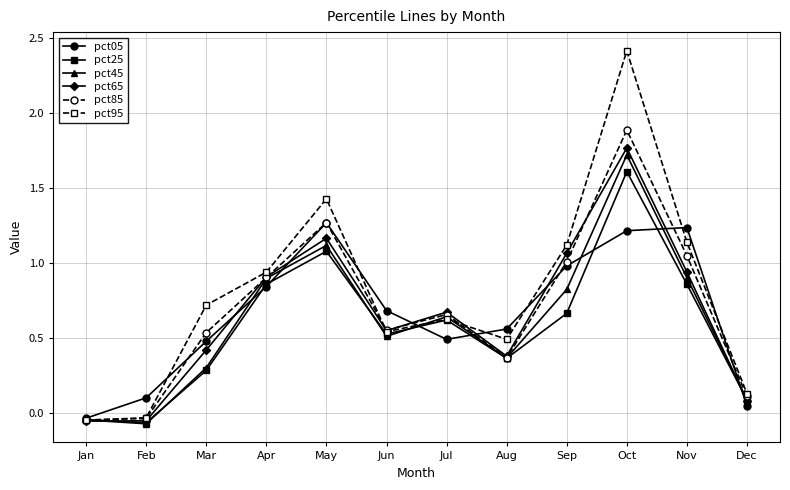

Which series has the widest spread of values?

pct95